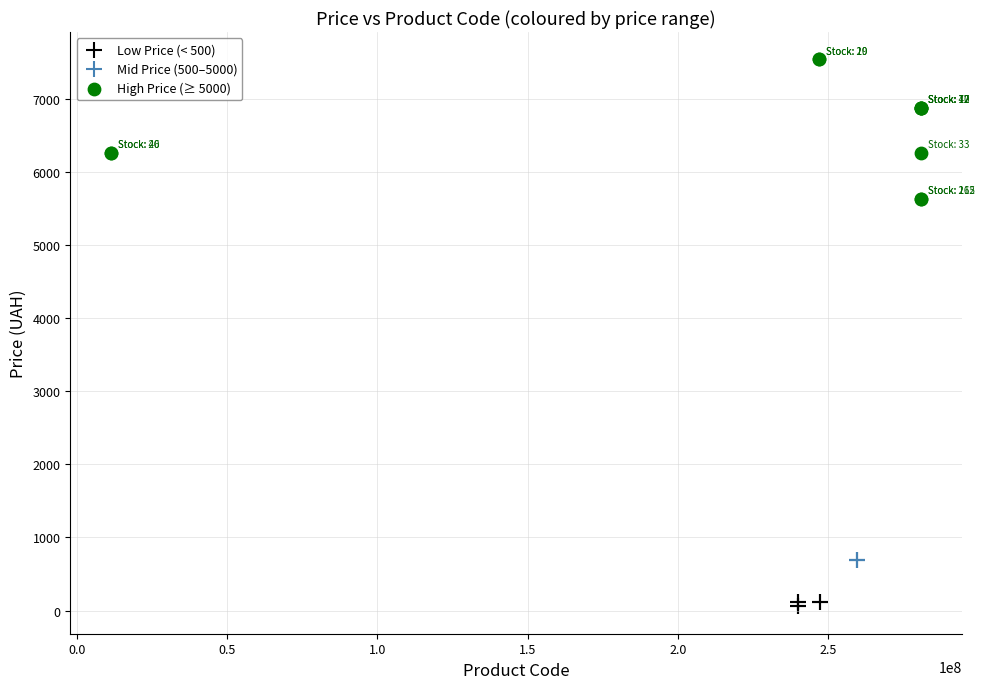

Which series reaches the maximum Y coordinate?

High Price (≥ 5000)